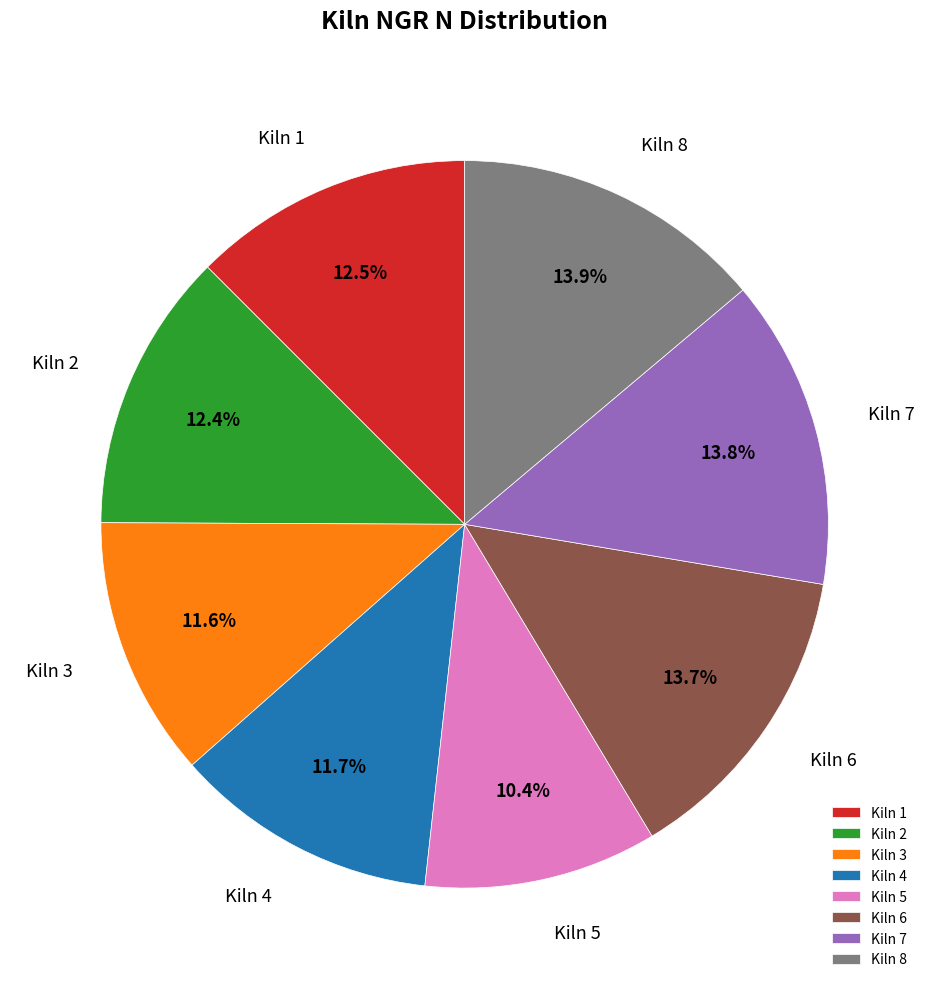

Which has a higher value, Kiln 4 or Kiln 6?

Kiln 6